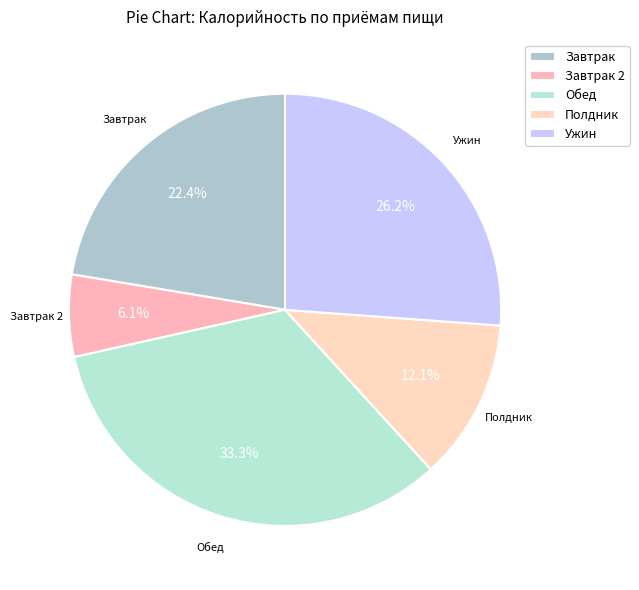

How many slices are in this pie chart?

5